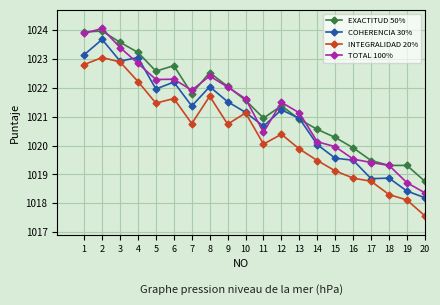

At how many categories does at least one series exceed 1022?

8